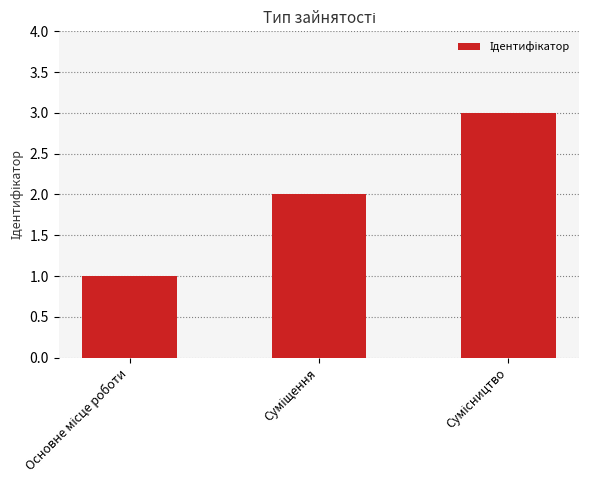

What is the maximum value shown in the chart?

3